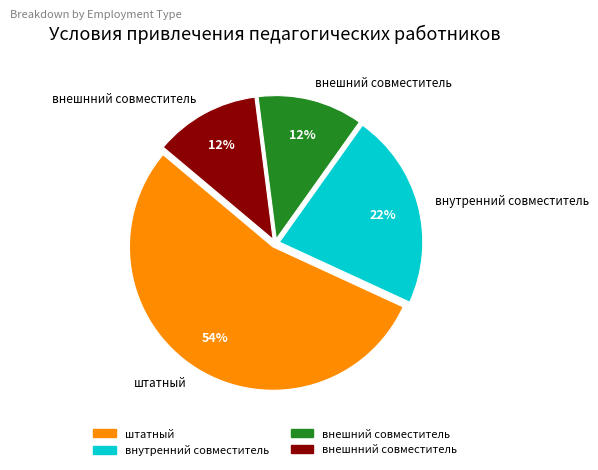

Which category has the biggest portion of the pie?

штатный